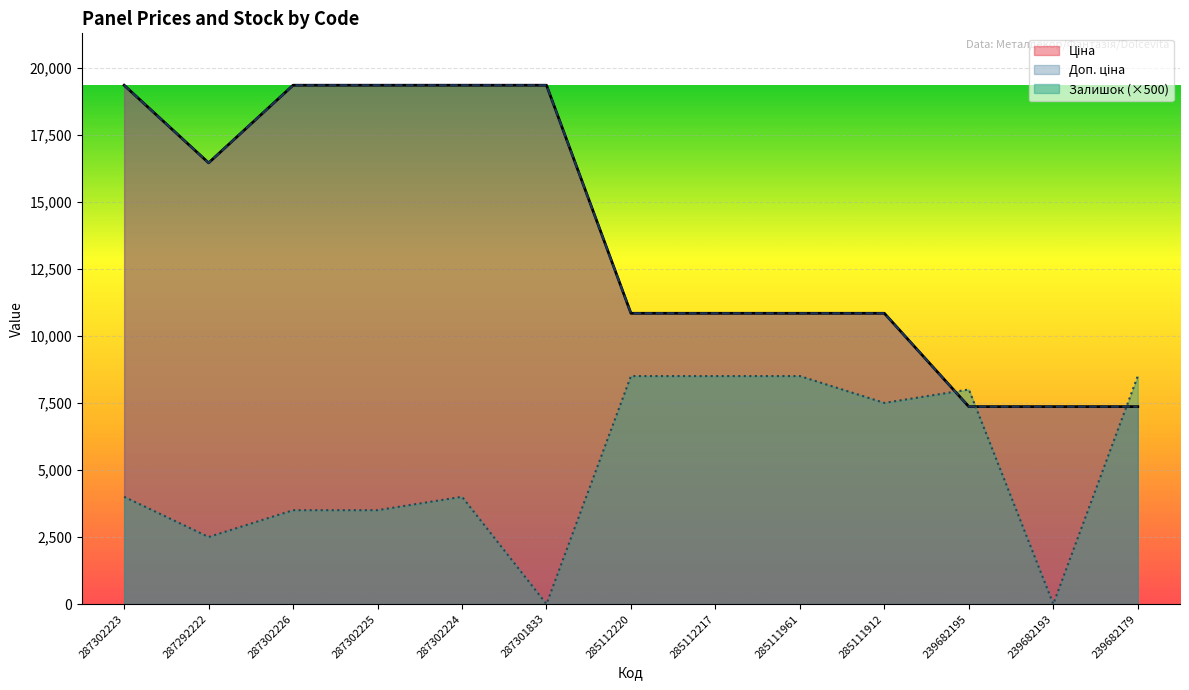

Which series ends up on top after the final intersection of Залишок and Доп. ціна?

Залишок